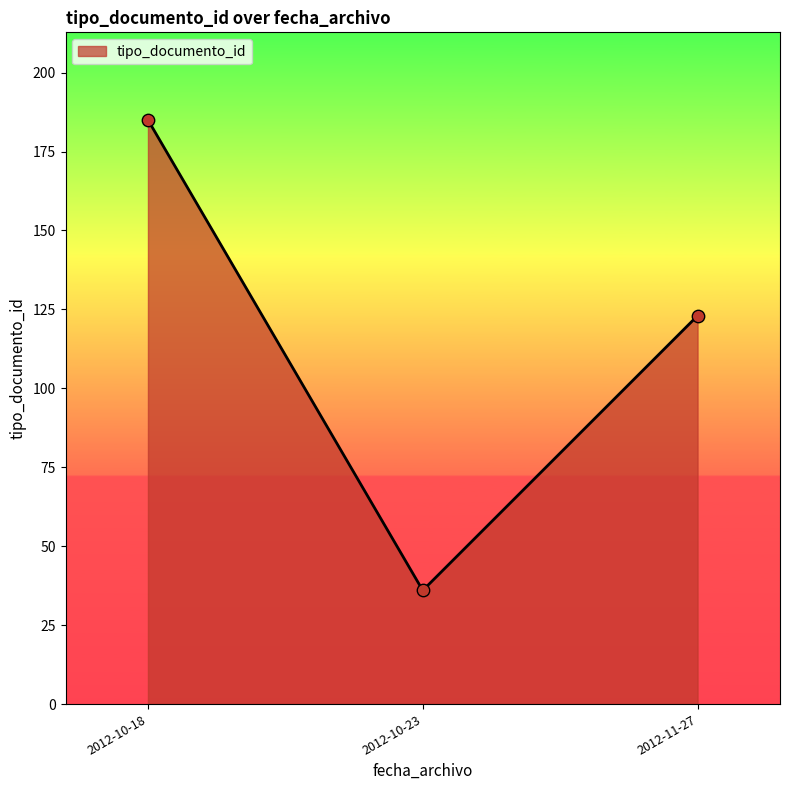

Which has a higher value, 2012-11-27 or 2012-10-18?

2012-10-18